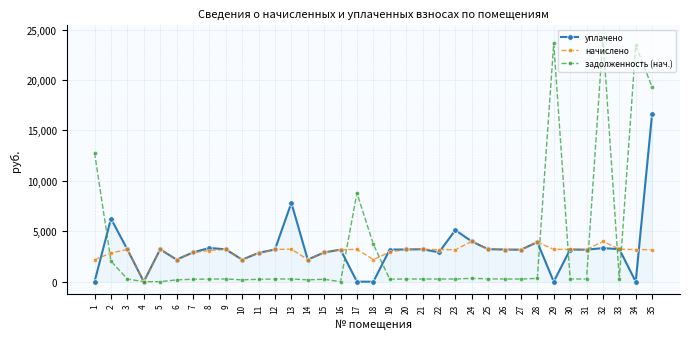

True or false: уплачено has more than 2 interior local peaks.

True